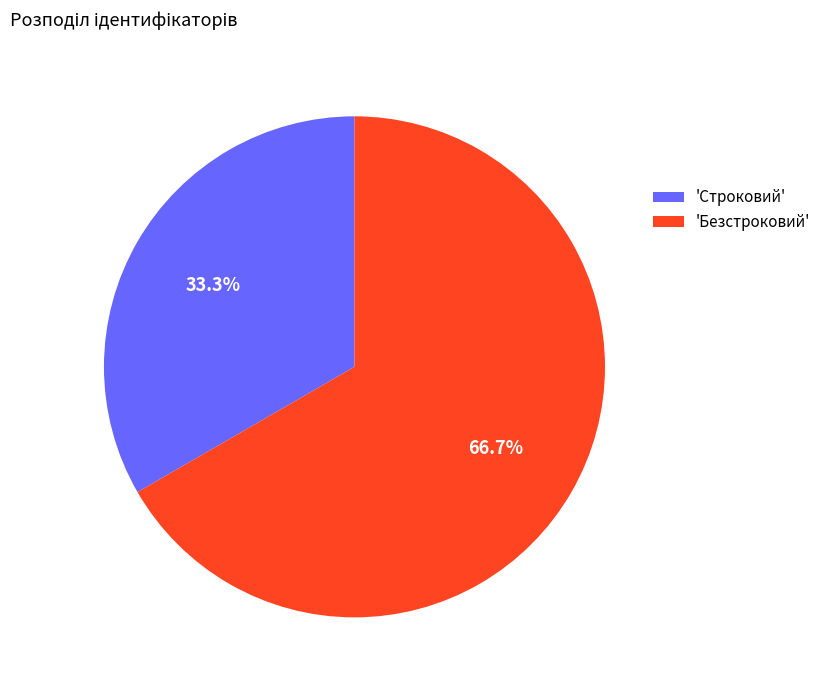

Which category accounts for the majority?

'Безстроковий'